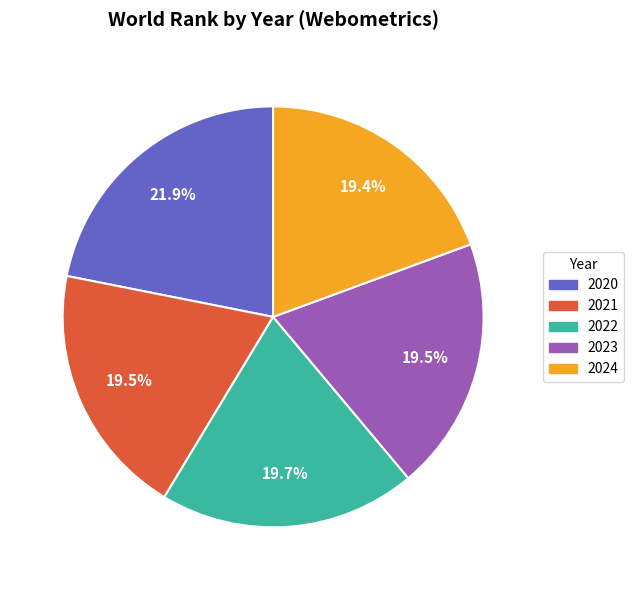

Is there any slice that represents more than half of the pie?

No